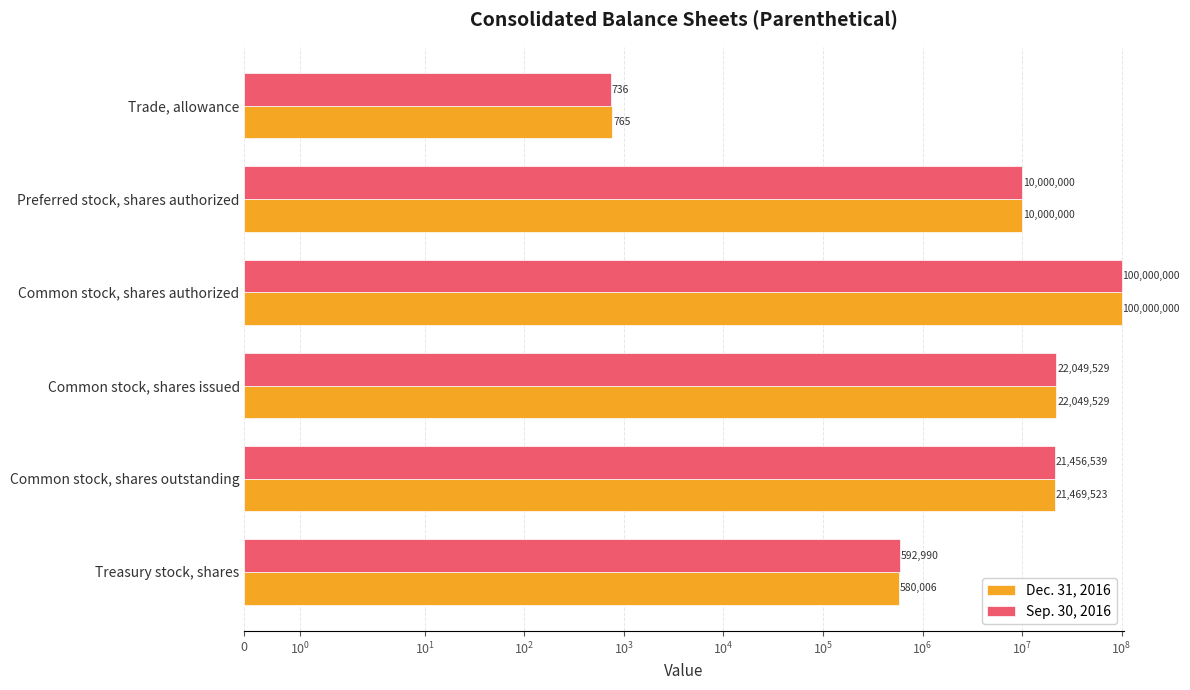

Between Trade, allowance and Common stock, shares issued, which series saw the biggest shift?

Sep. 30, 2016